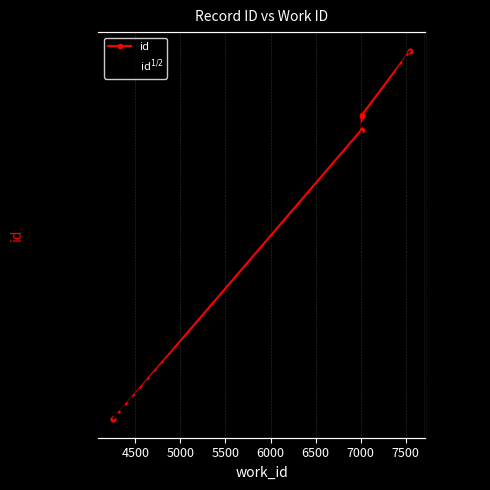

True or false: id$^{1/2}$ has more than 0 points higher than both neighbors.

False